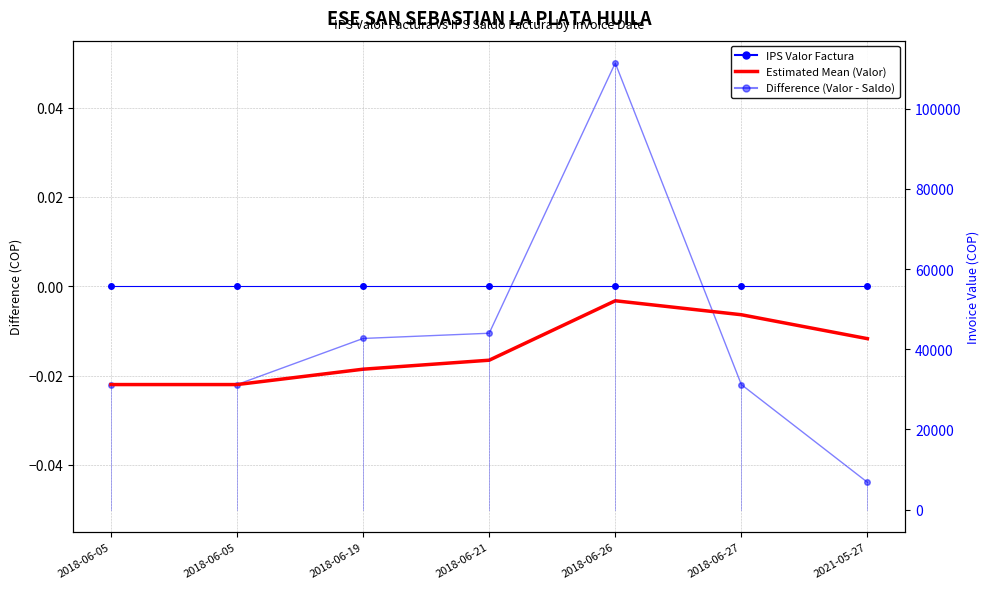

What is the difference between the maximum and second lowest values in the Estimated Mean (Valor) series?

20900.0